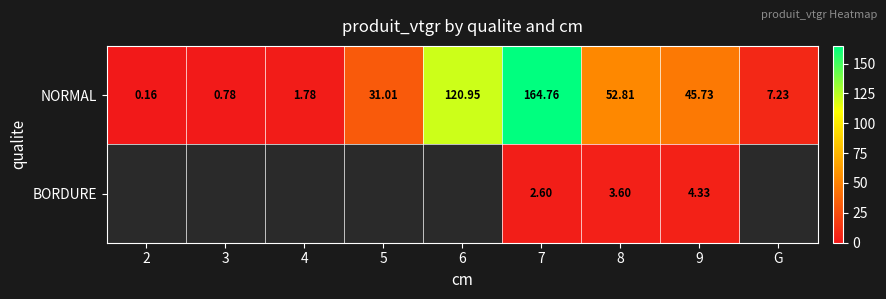

Which has a higher value, 4 or 7?

7